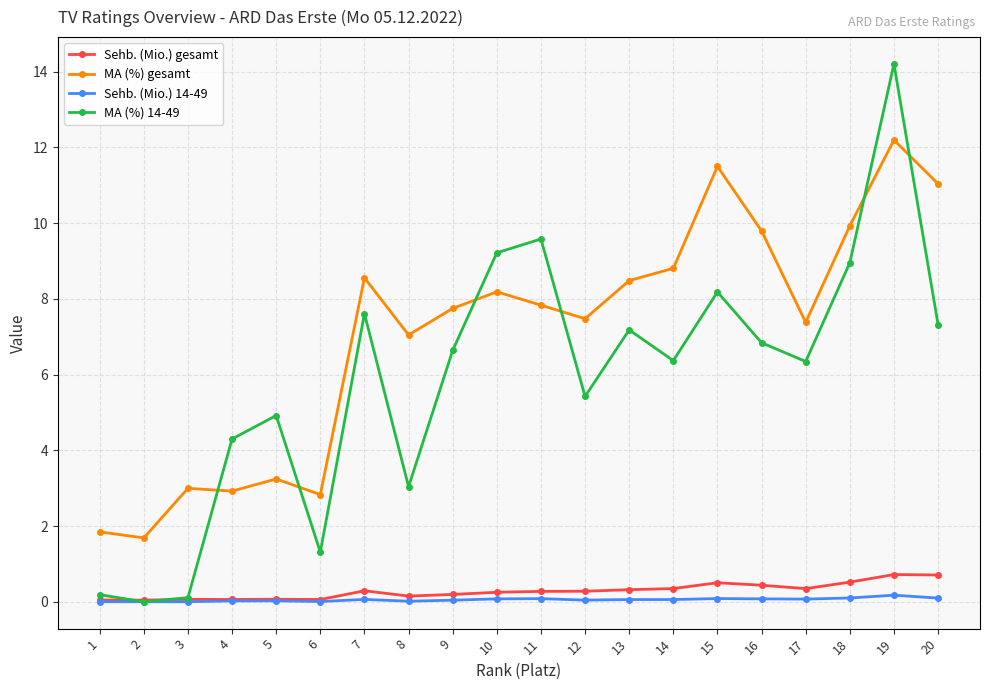

Which series has the largest range (max minus min)?

MA (%) 14-49